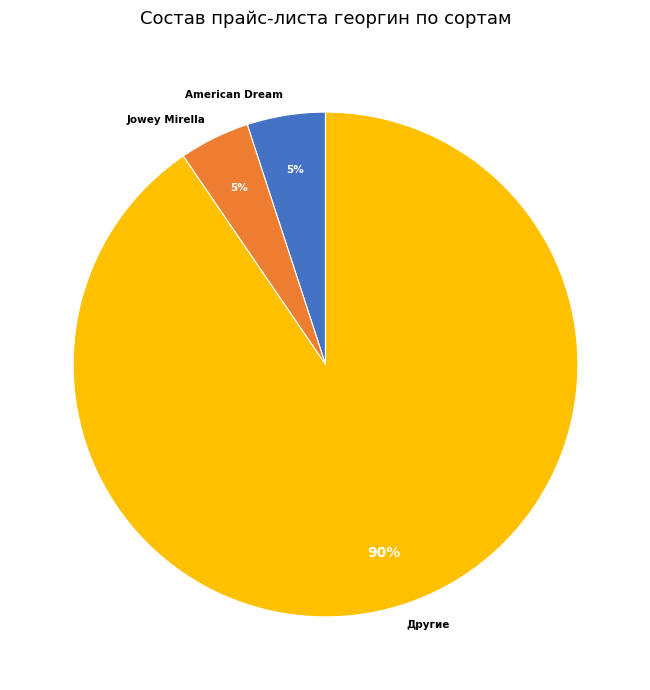

True or false: Jowey Mirella accounts for 11% of the total.

False